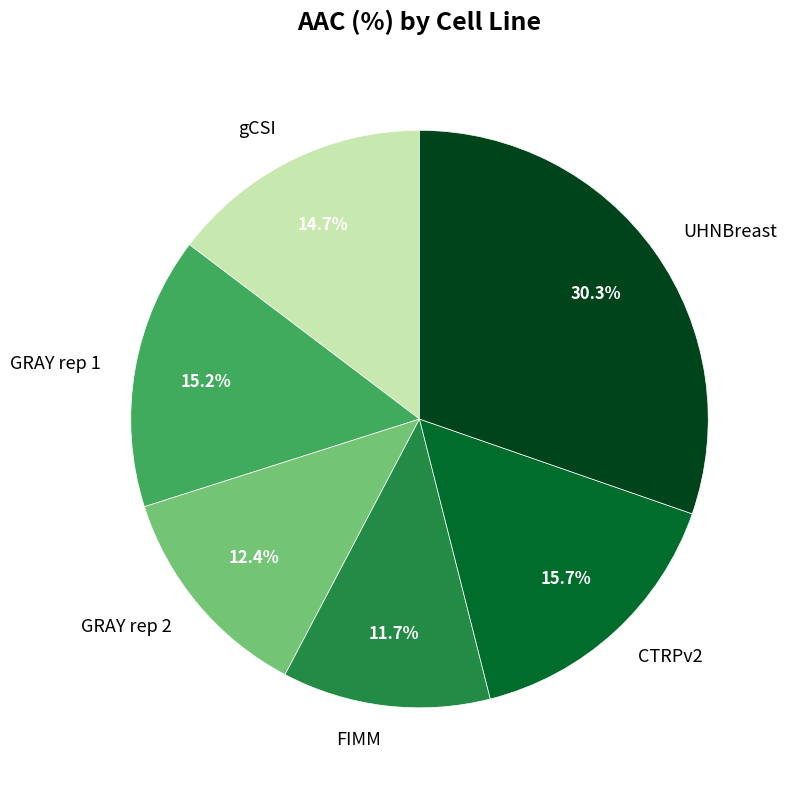

What is the ratio of the value at UHNBreast to the value at gCSI?

2.1